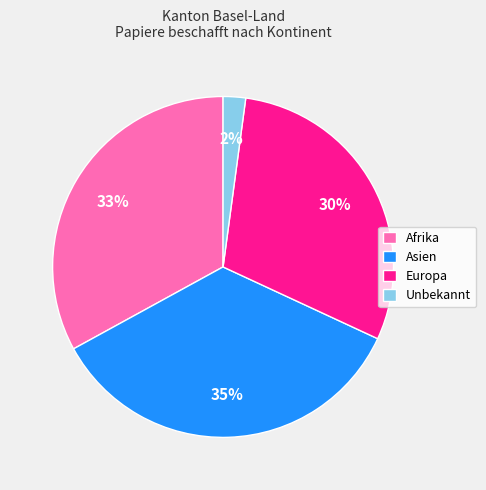

To the nearest percent, what is the average slice percentage?

25%